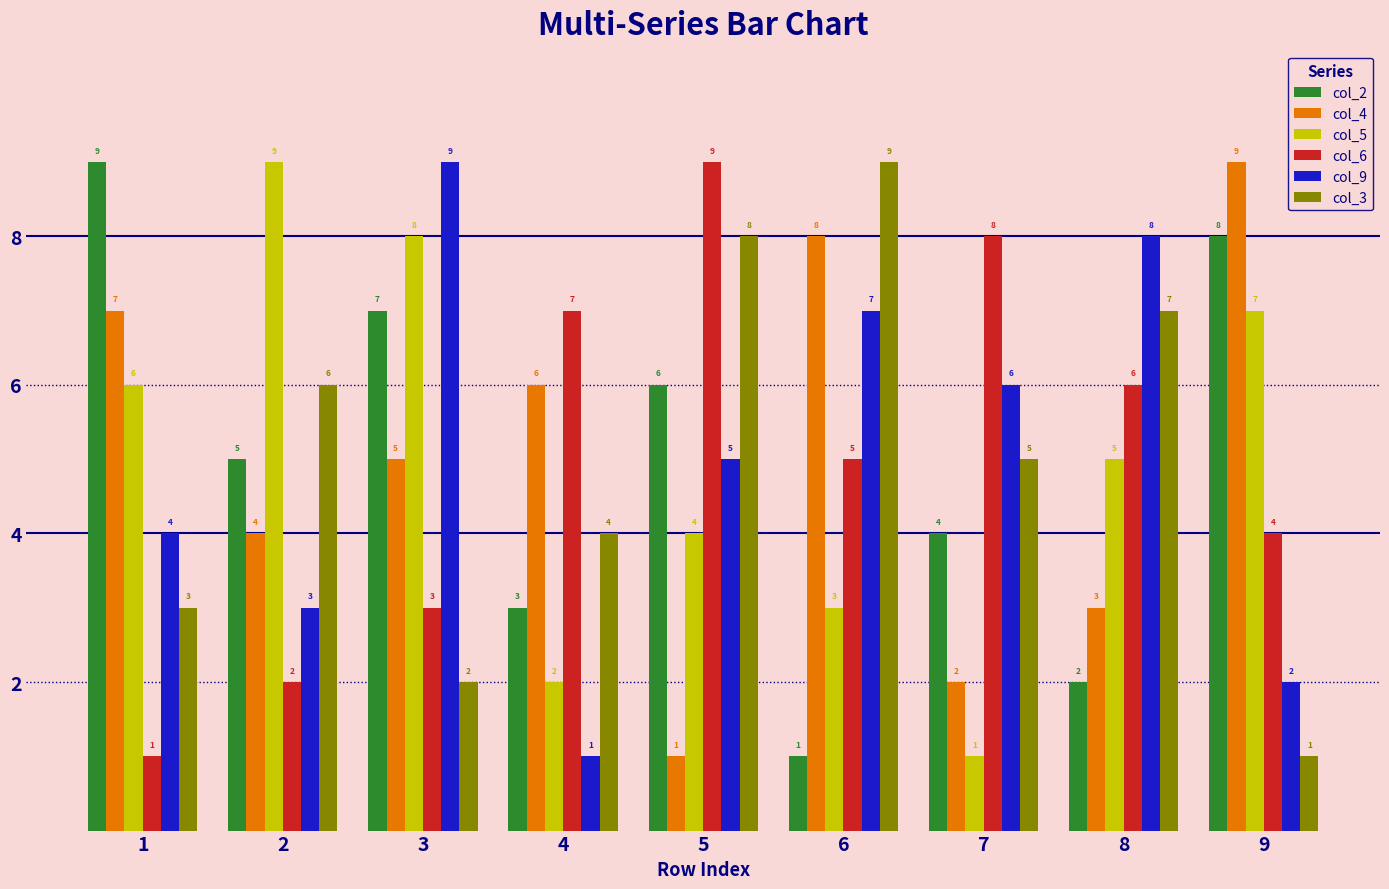

What is the sum of all col_5 values?

45